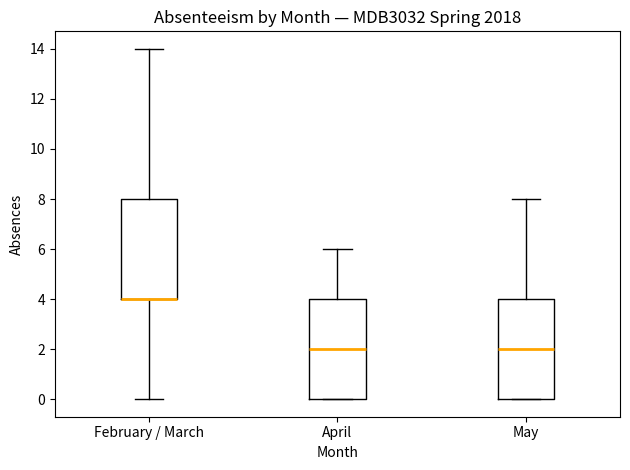

Reading left to right, read every box against the y-axis: the position of its median line, the range the box covers, and the ends of its whiskers. The values are not printed on the chart, so give them approximately, as read against the axis.

February / March: median 4 (drawn on the box's lower edge), box 4 to 8, whiskers 0 to 14
April: median 2, box 0 to 4, whiskers 0 to 6
May: median 2, box 0 to 4, whiskers 0 to 8